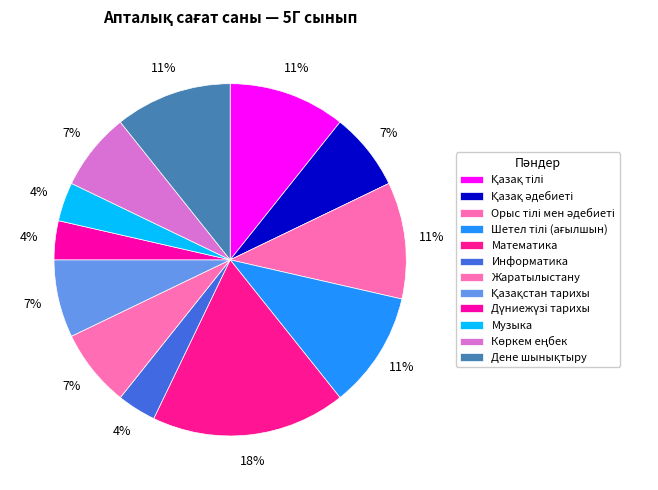

How many segments does this pie chart have?

12